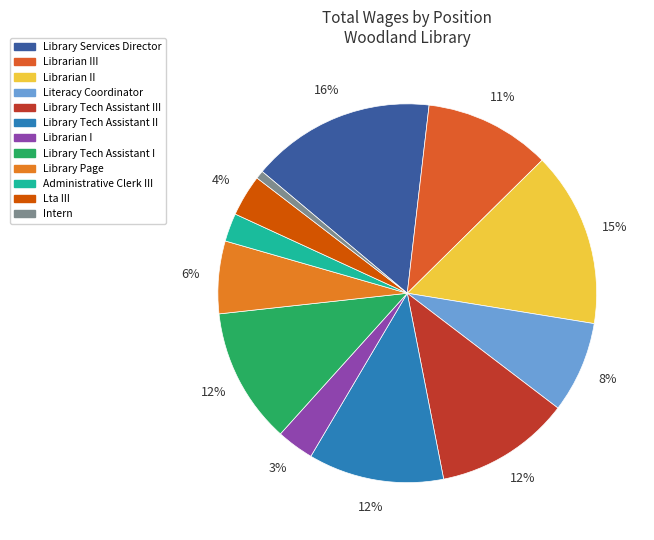

How many slices are in this pie chart?

12